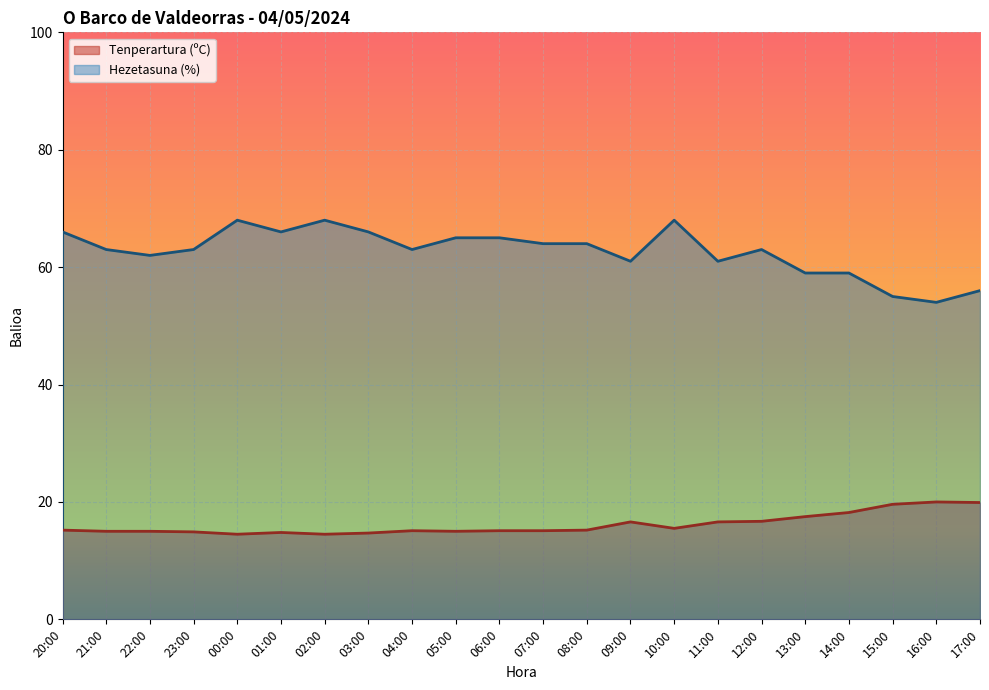

Where does the Hezetasuna (%) series first go above 63?

20:00